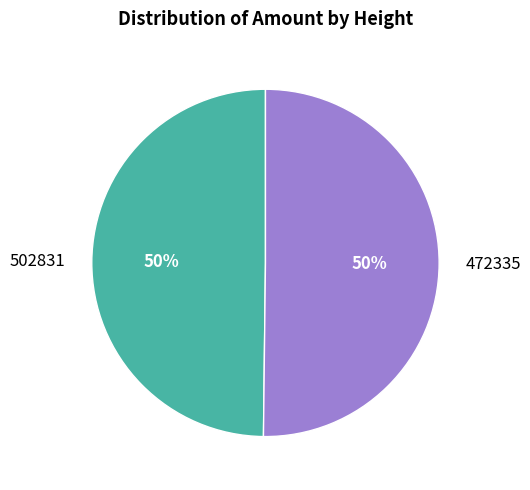

Is the sum of 502831 and 472335 greater than half?

Yes